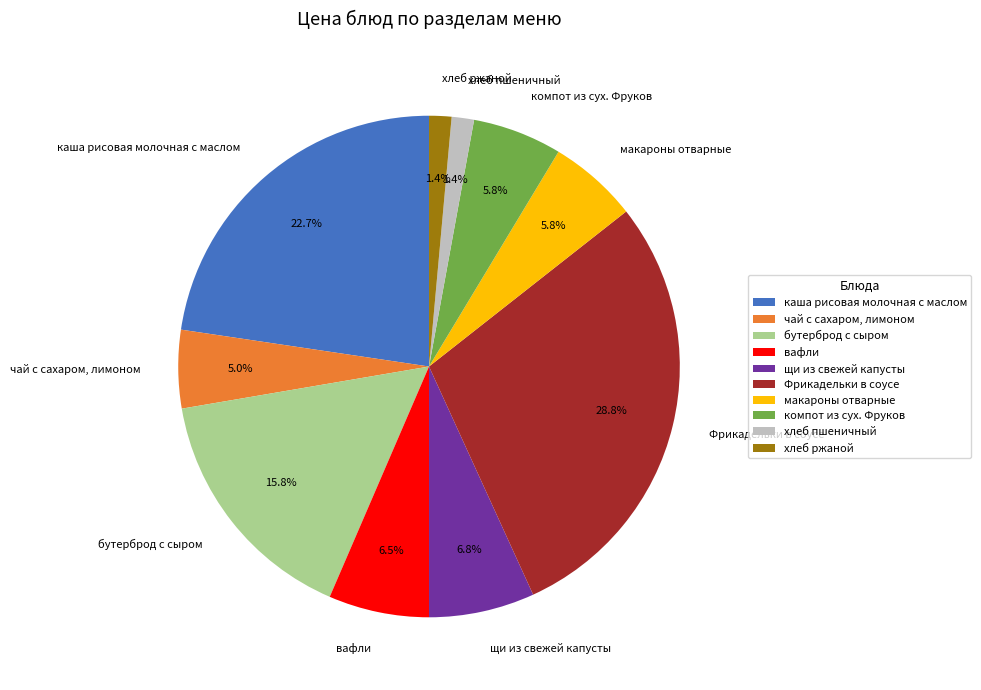

How many slices are in this pie chart?

10